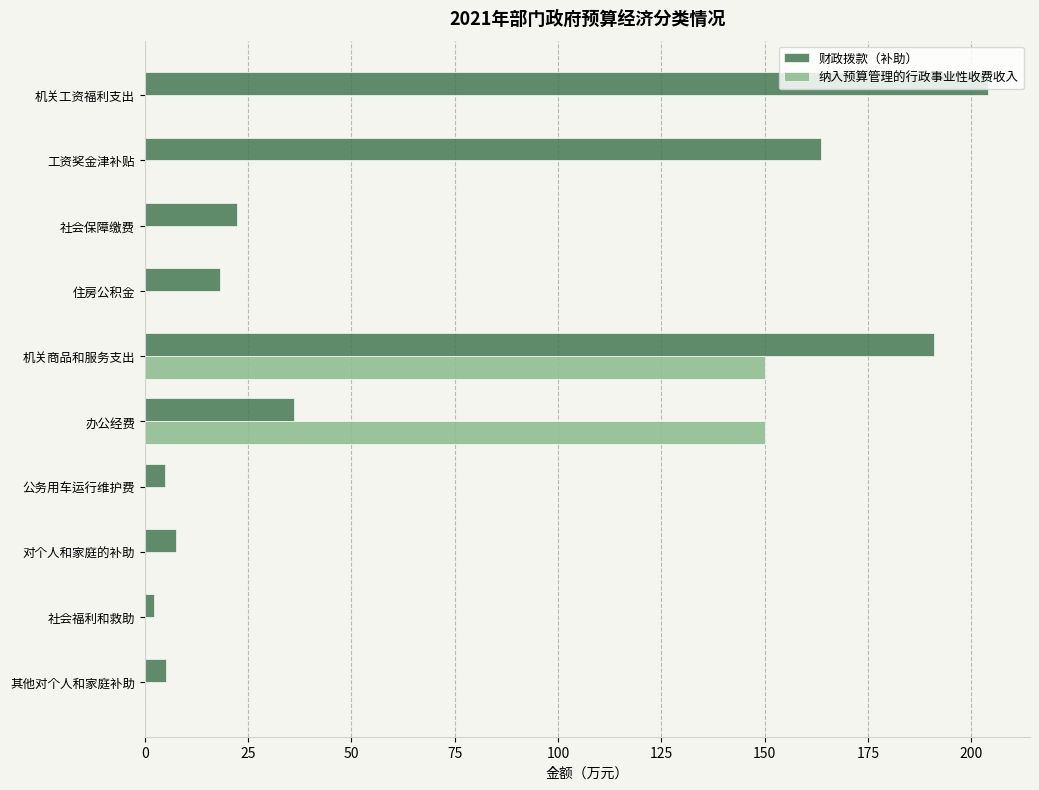

What is the highest value of the 财政拨款（补助） series?

204.0